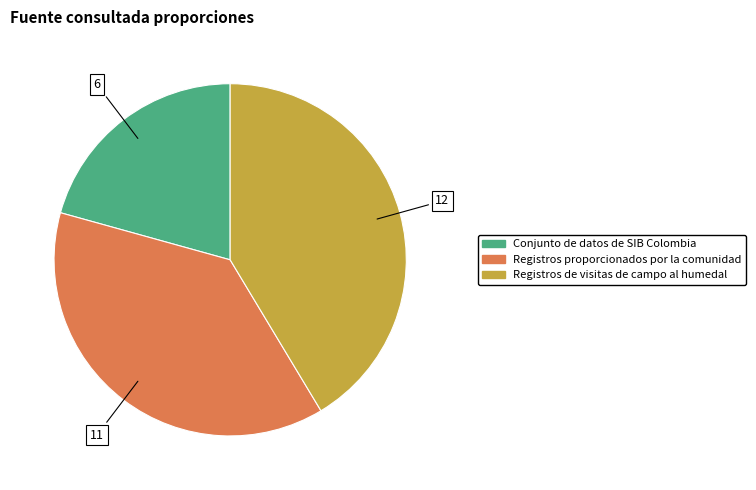

Which category has the smallest portion of the pie?

Conjunto de datos de SIB Colombia